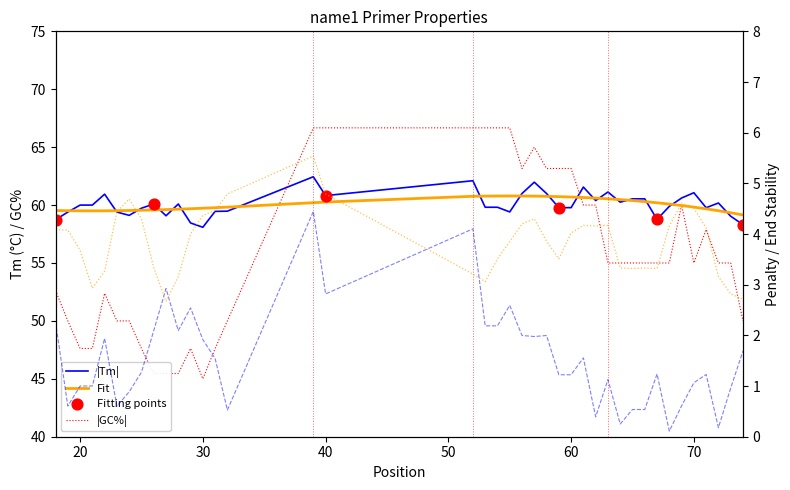

Which series reaches the minimum Y coordinate?

pen